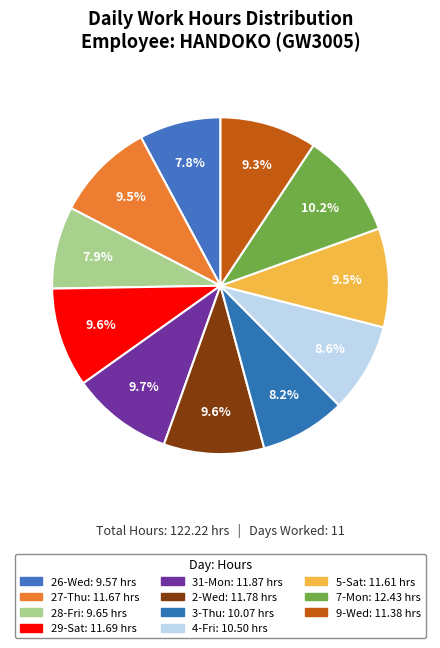

How many slices are in this pie chart?

11